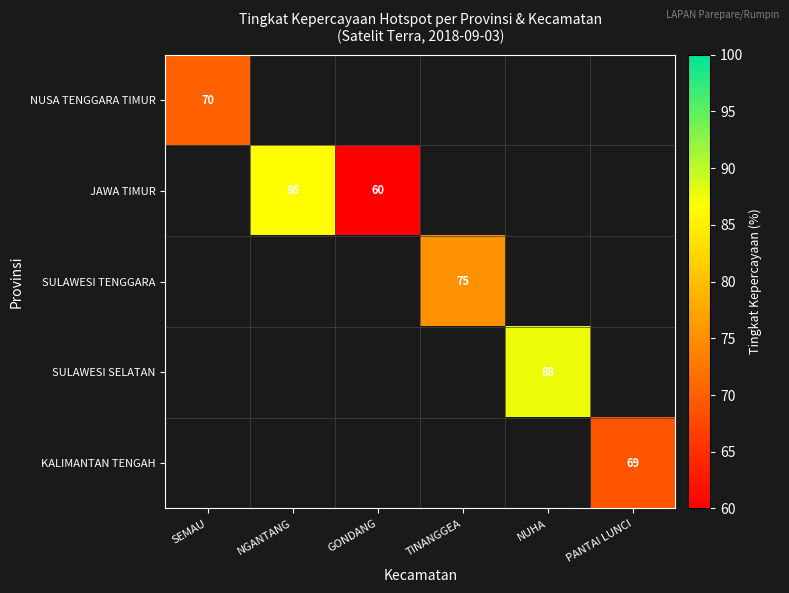

The JAWA TIMUR series shows 80.6 at GONDANG. True or false?

False